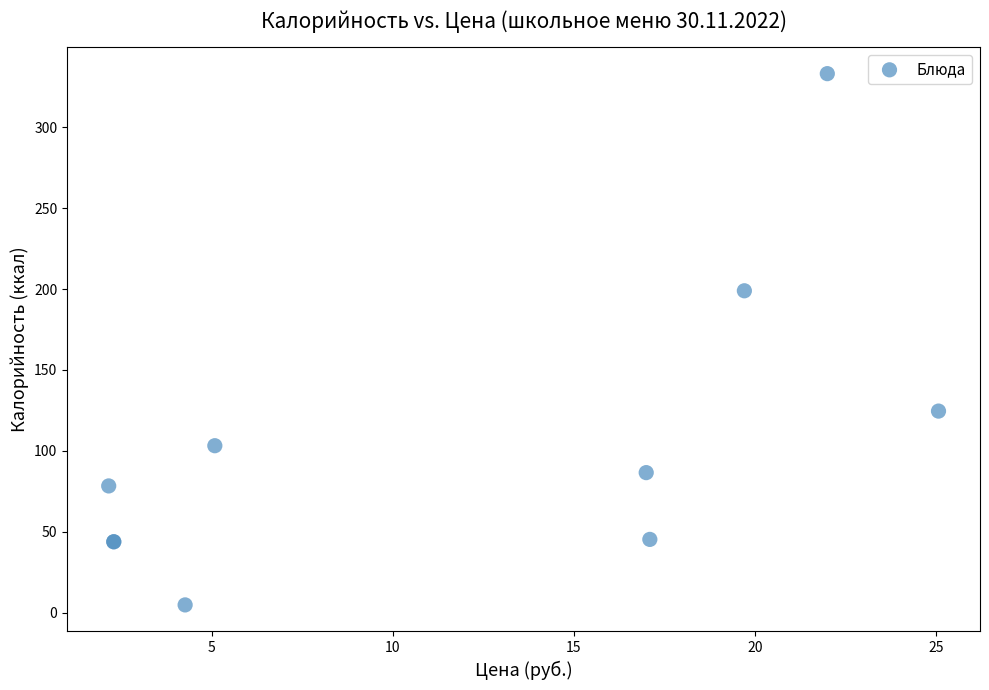

What Y value in the scatter plot is closest to 168?

198.9